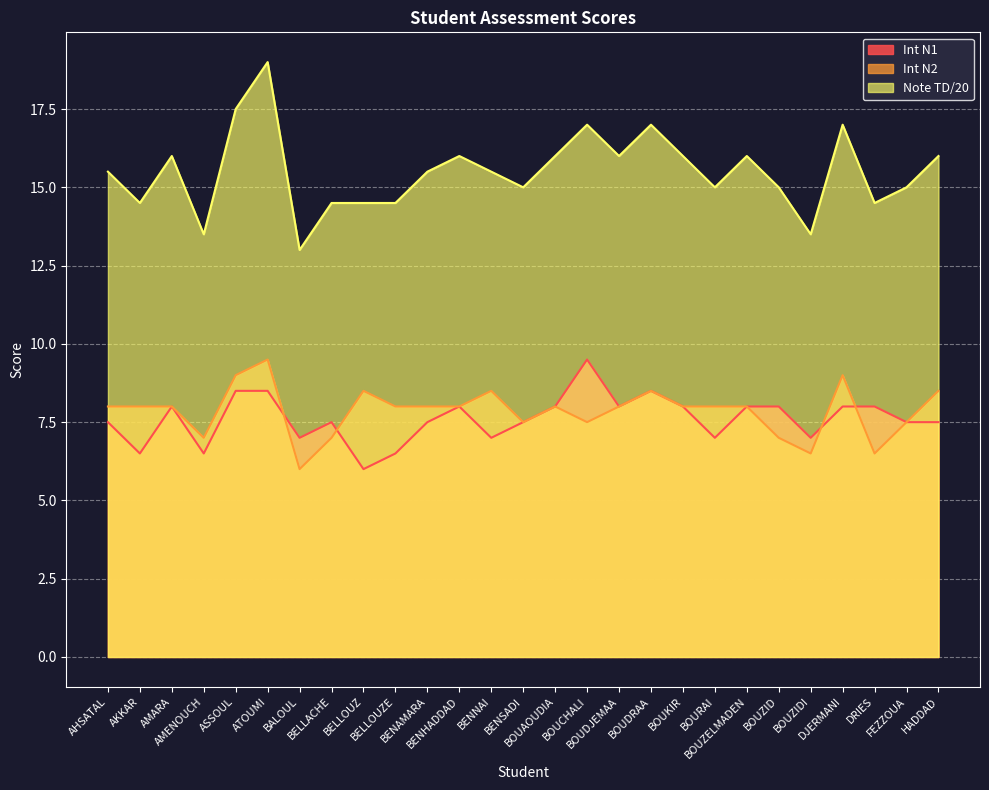

Is it true that Note TD/20 equals 15.0 at BOUZID?

True